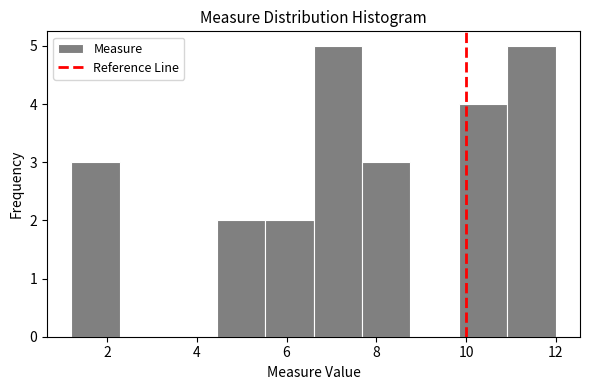

Reading left to right, list every bar in this chart as the range it spans on the x-axis followed by its height. Neither the bar edges nor the heights are printed on the chart, so give them approximately, as read against the axes.

1.20 to 2.28: 3
2.28 to 3.36: 0
3.36 to 4.44: 0
4.44 to 5.52: 2
5.52 to 6.60: 2
6.60 to 7.68: 5
7.68 to 8.76: 3
8.76 to 9.84: 0
9.84 to 10.92: 4
10.92 to 12.00: 5